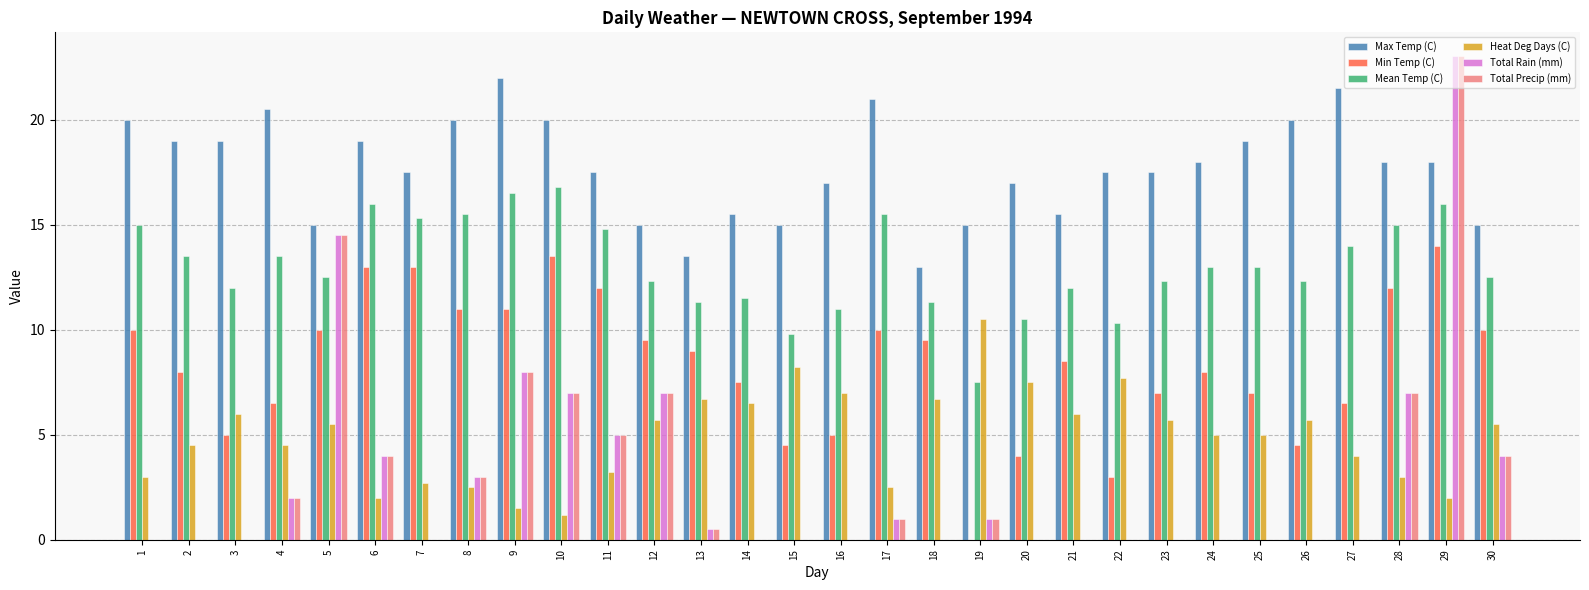

What is the sum of all Max Temp (C) values?

531.5